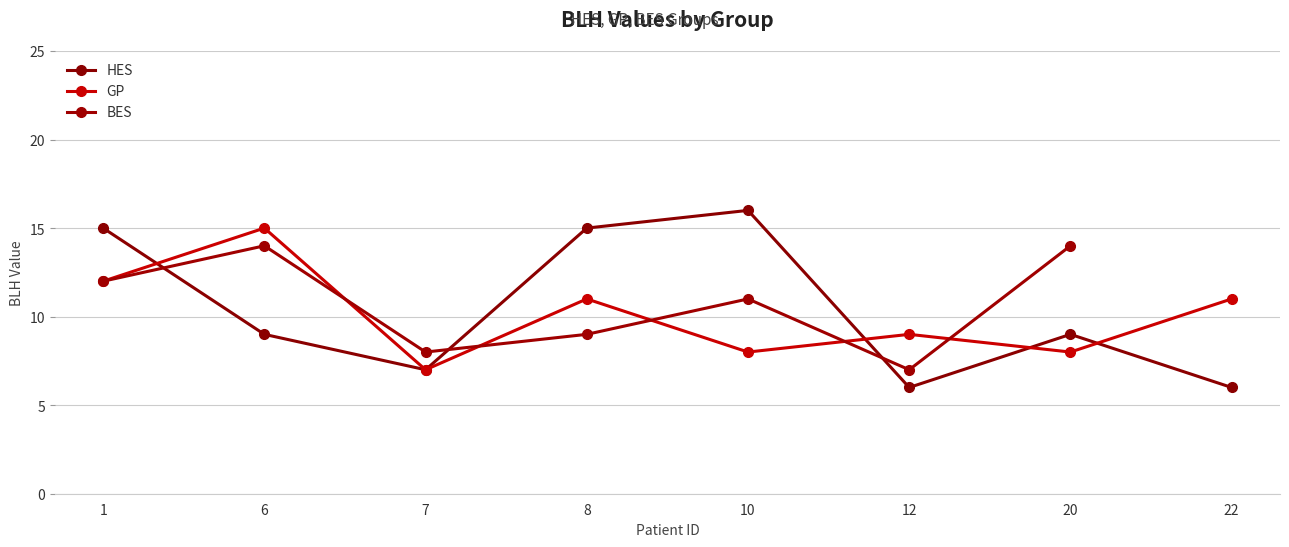

How many data points does each series have?

8